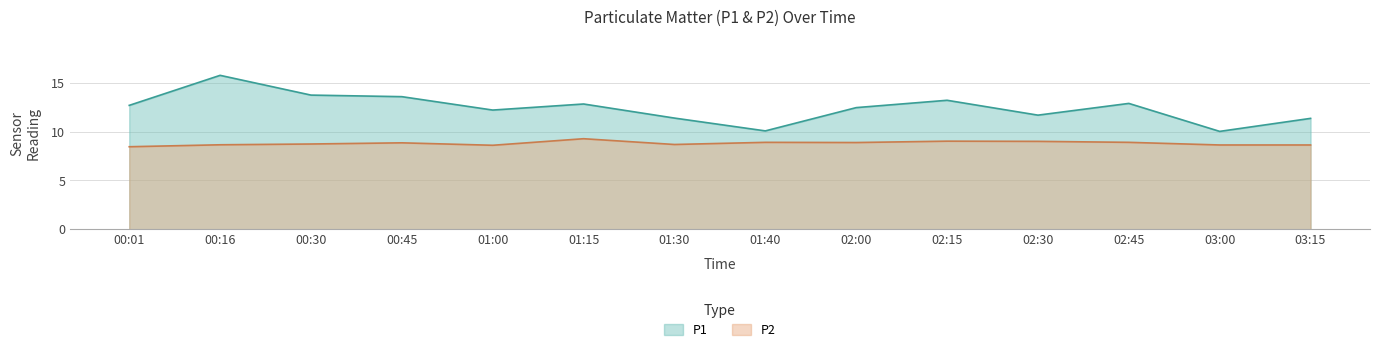

Is it true that P1 equals 12.4 at 02:00?

True